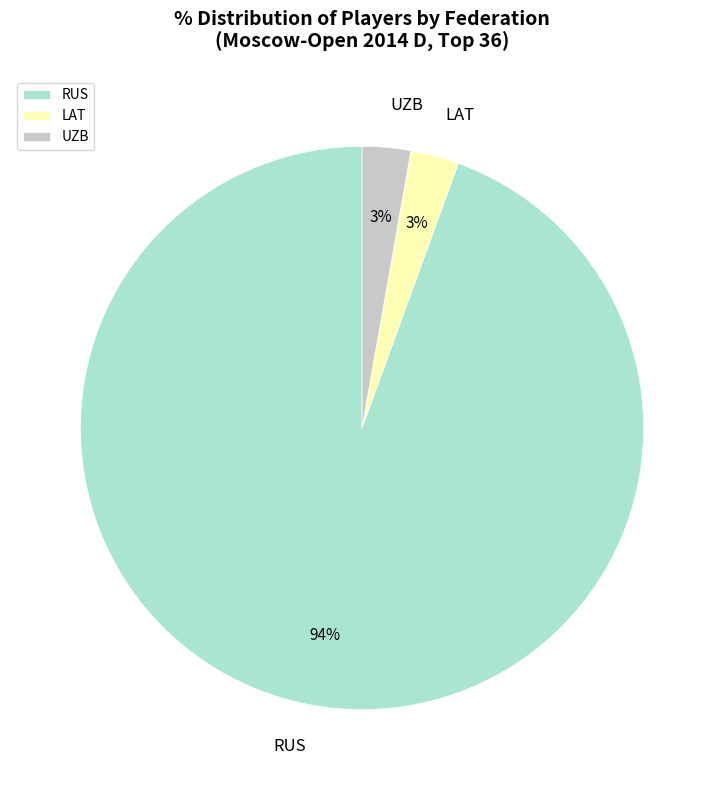

Do RUS and LAT together represent more than half of the pie?

Yes